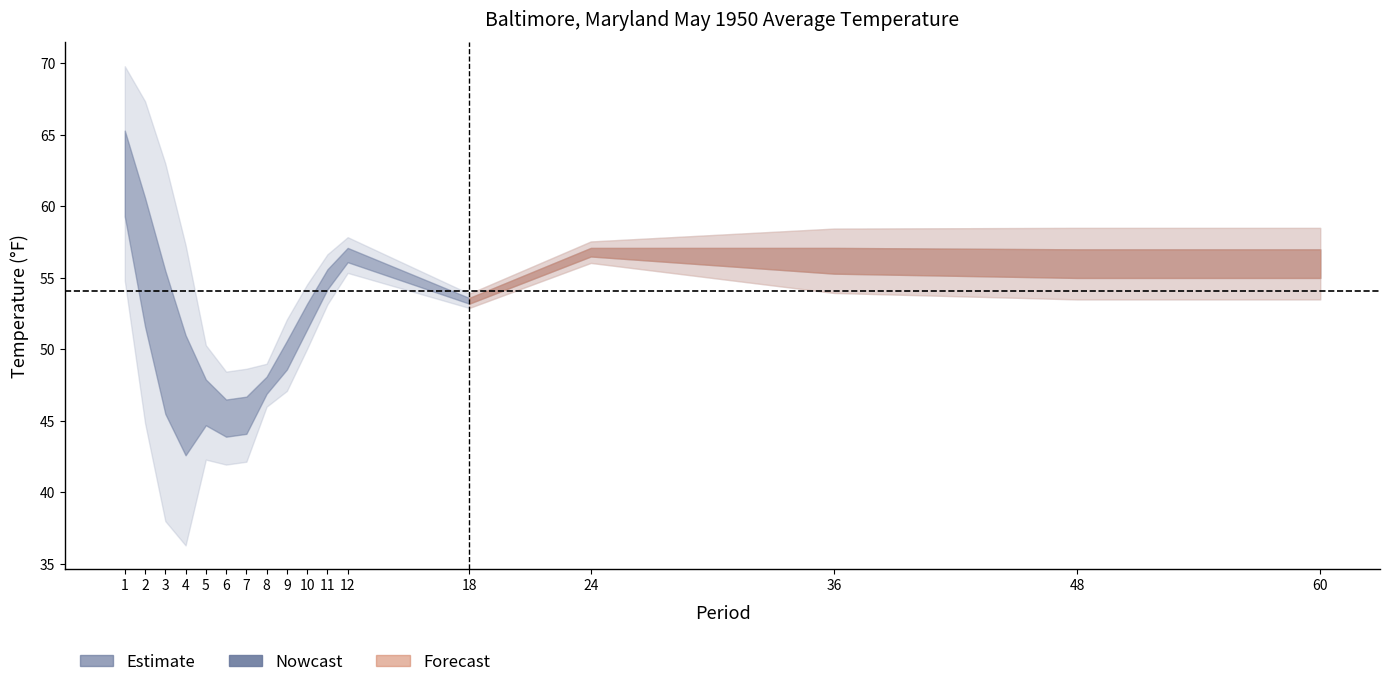

The Value series shows 50.5 at 3. True or false?

True